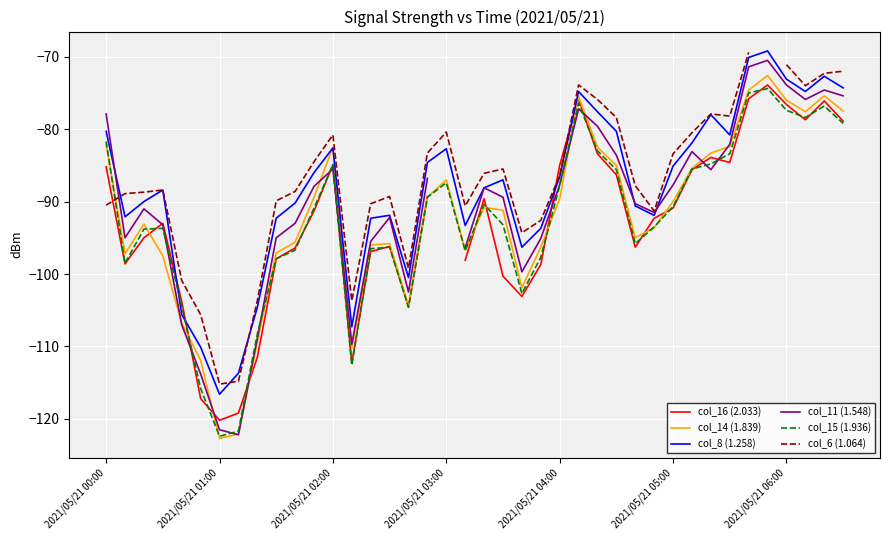

The col_15 (1.936) series shows -17.8 at 2021/05/21 04:00. True or false?

False